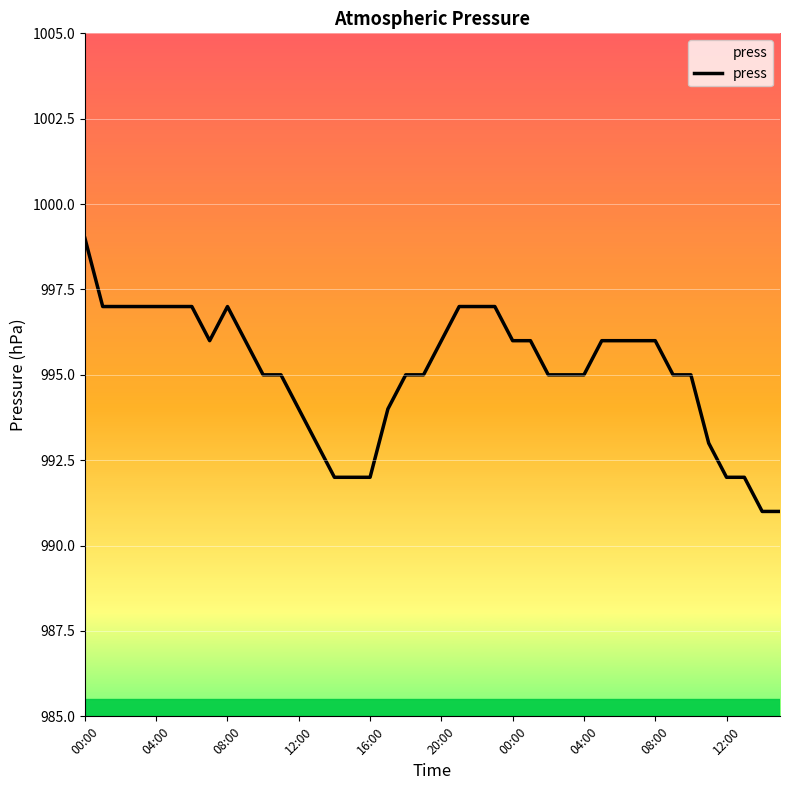

What is the minimum value shown in the chart?

991